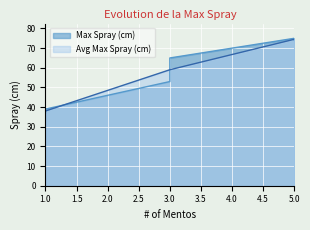

True or false: Max Spray (cm) has a value of 65.0 at 3.

True